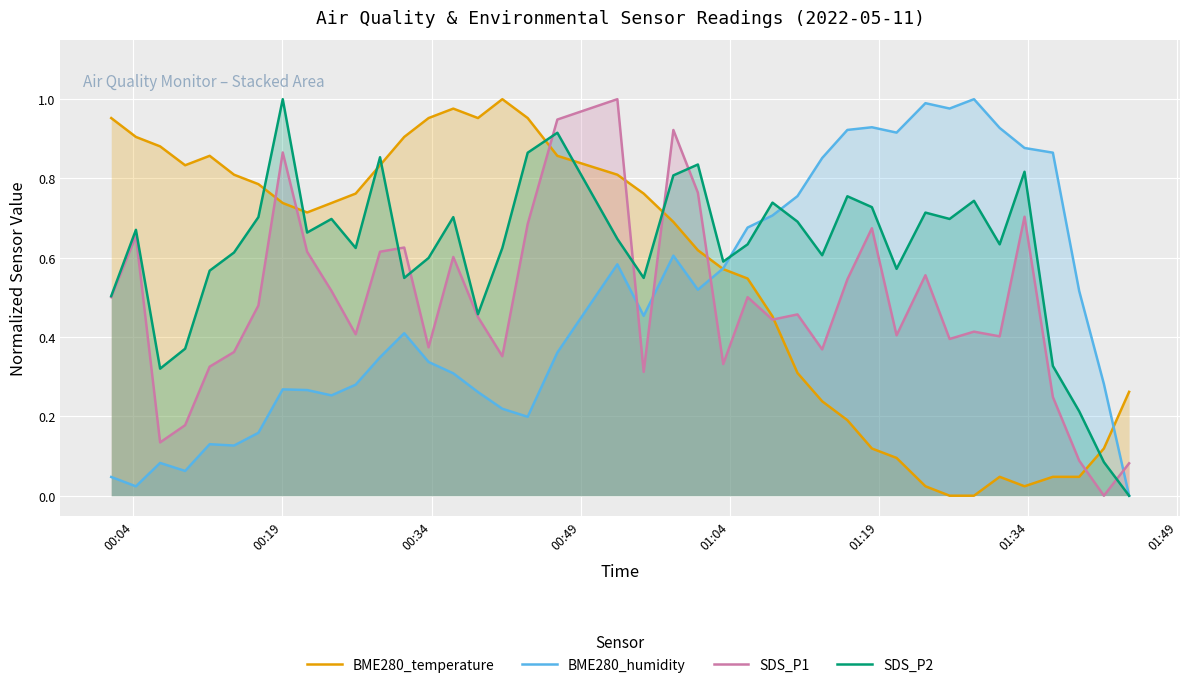

Which series ends up on top after the final intersection of BME280_temperature and SDS_P2?

BME280_temperature